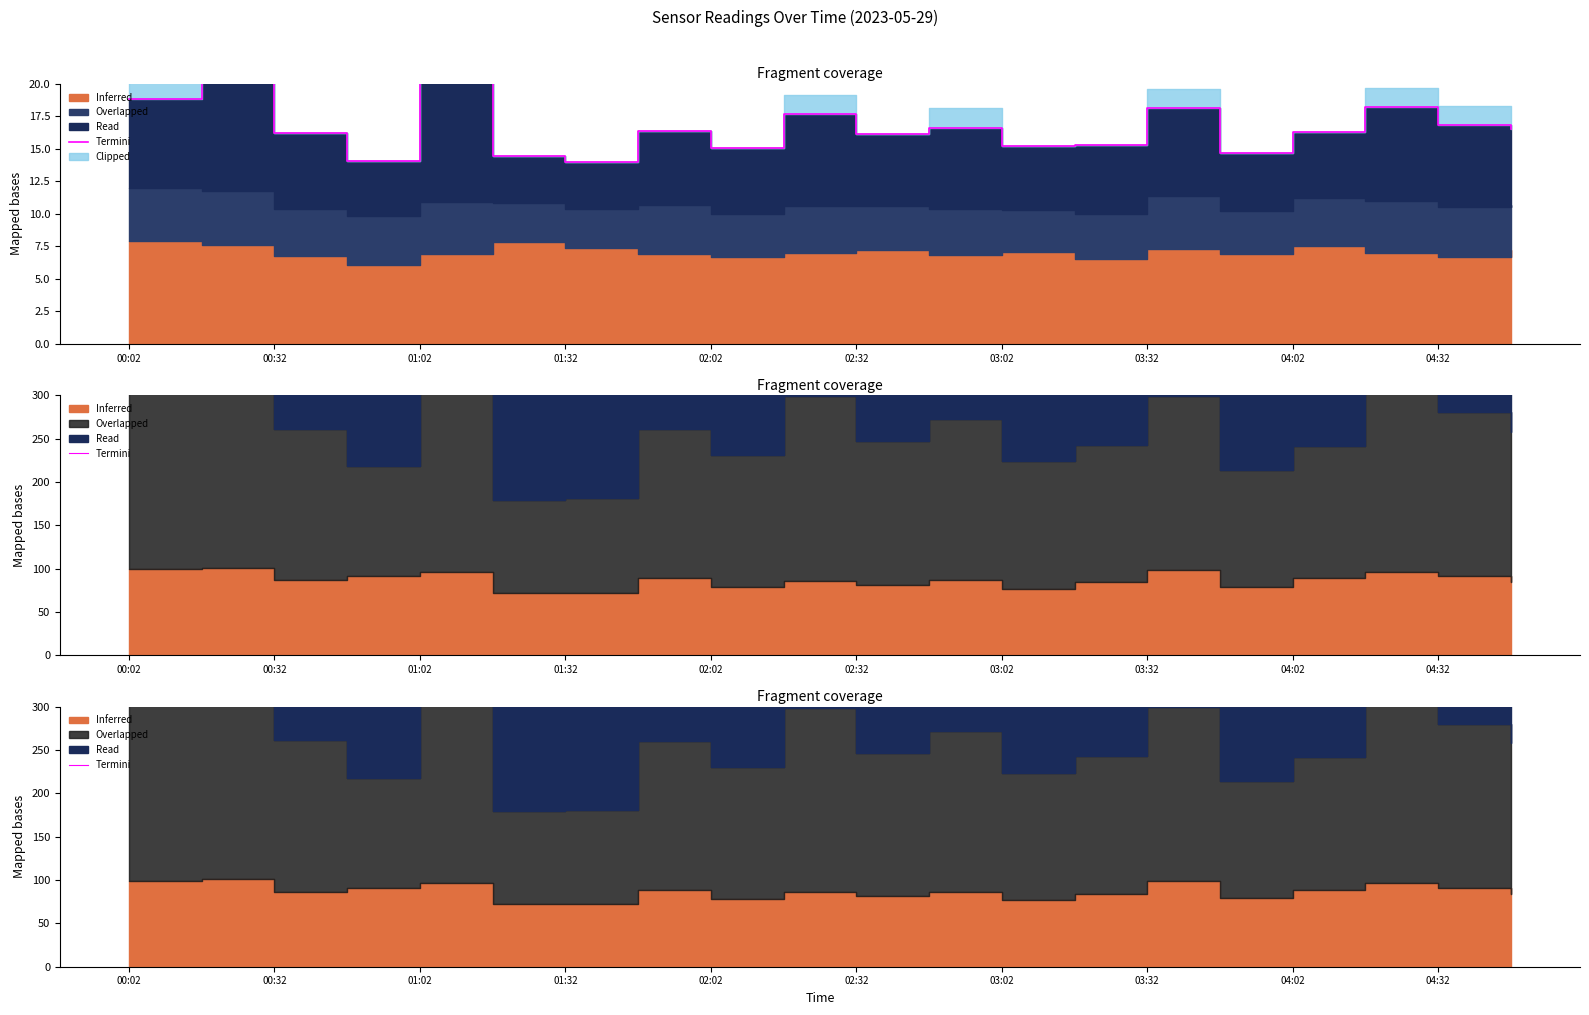

What position from the left is 19?

20